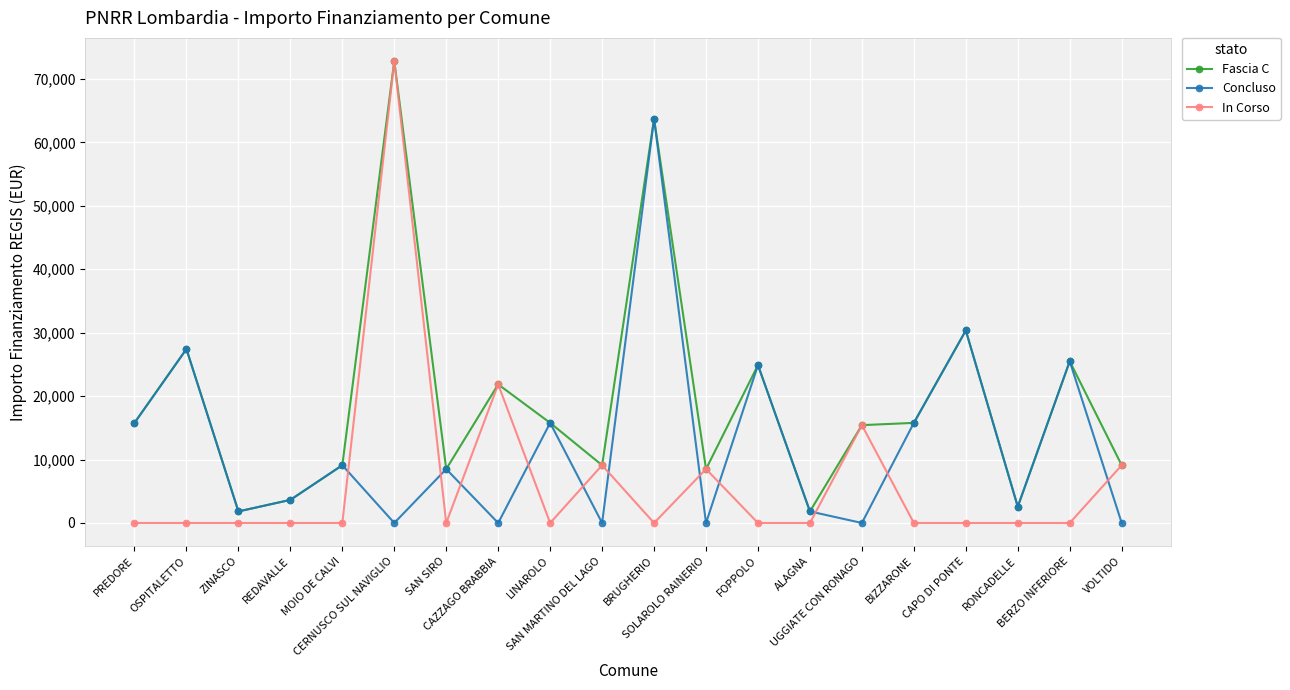

Is this an area chart (filled region under the line)?

No